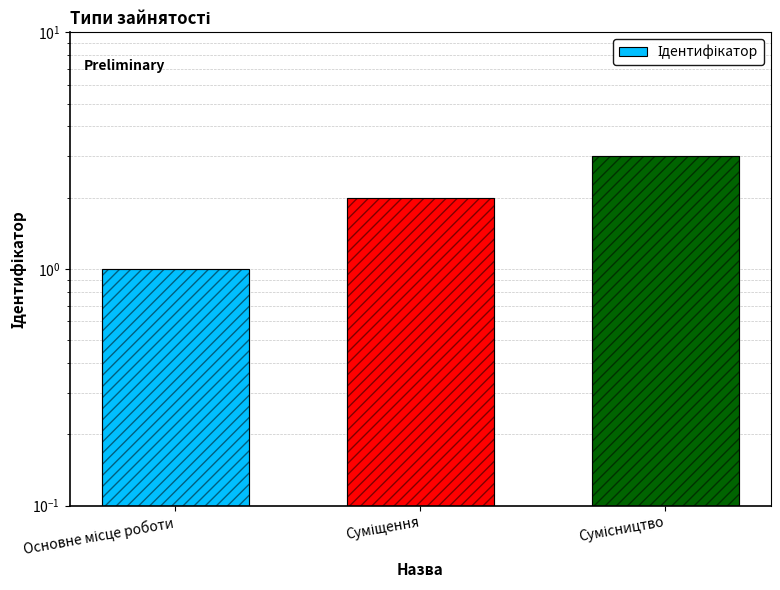

What is the approximate value at Основне місце роботи?

1